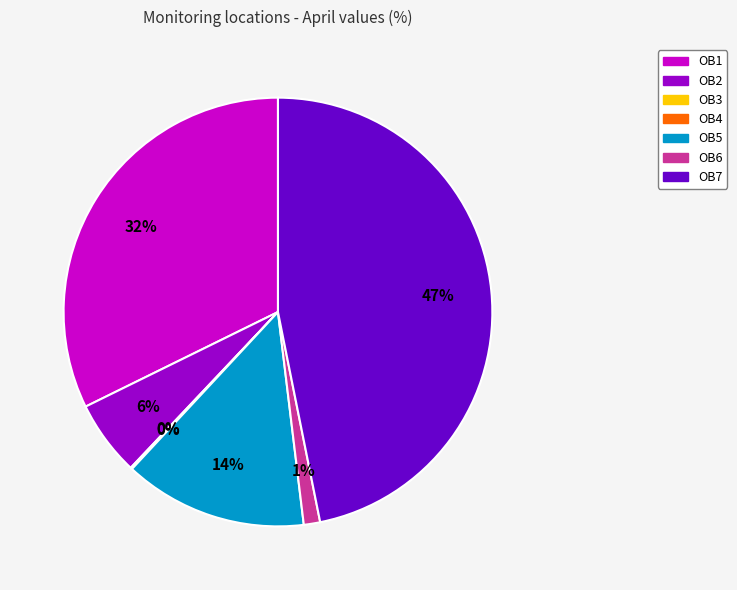

Is it true that OB6 is 16% of the pie?

False